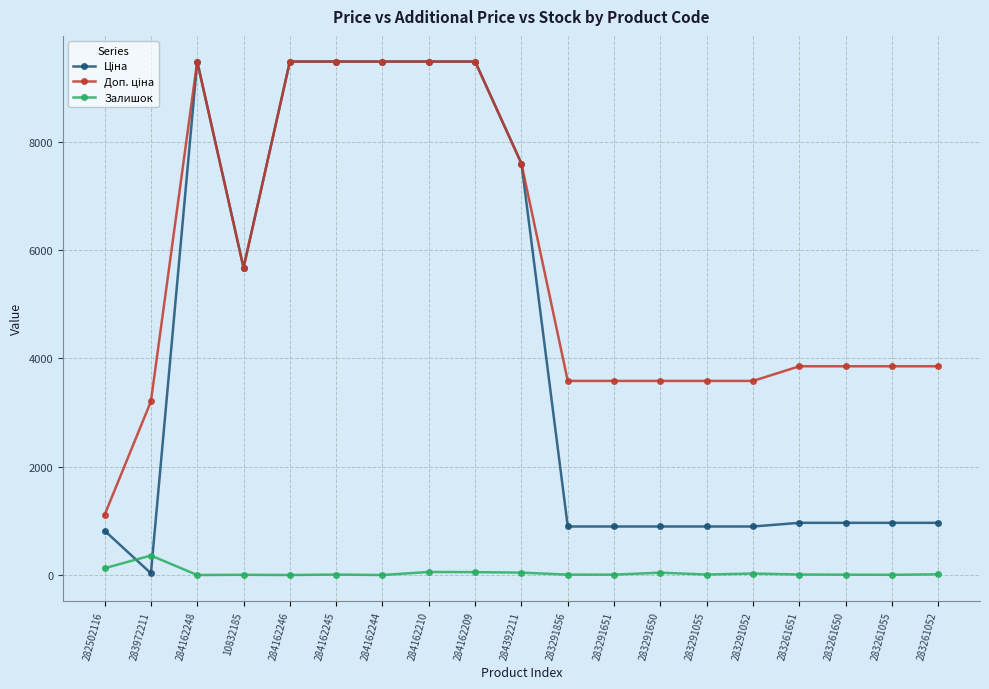

What is the total value across all series at 284162248?

18960.1